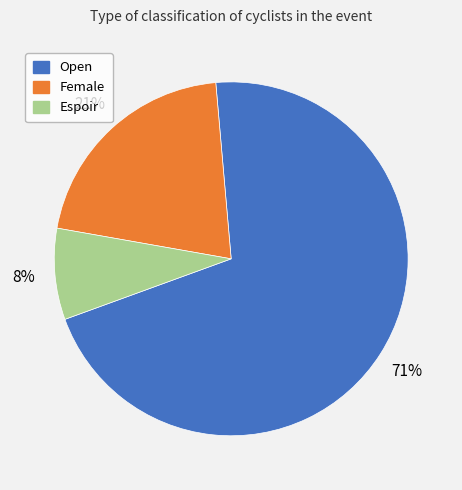

How many slices are in this pie chart?

3